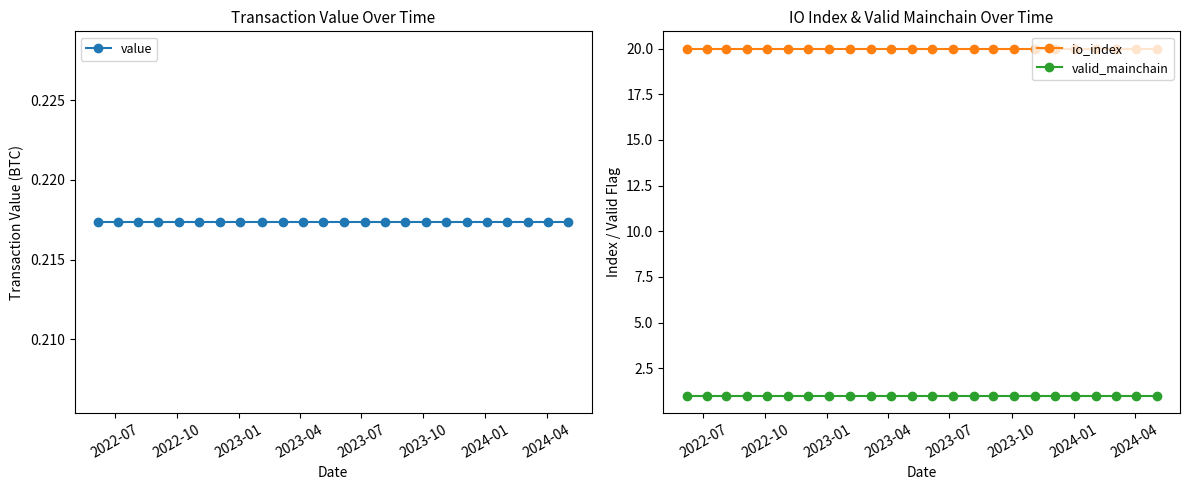

True or false: valid_mainchain and io_index cross at least once.

False